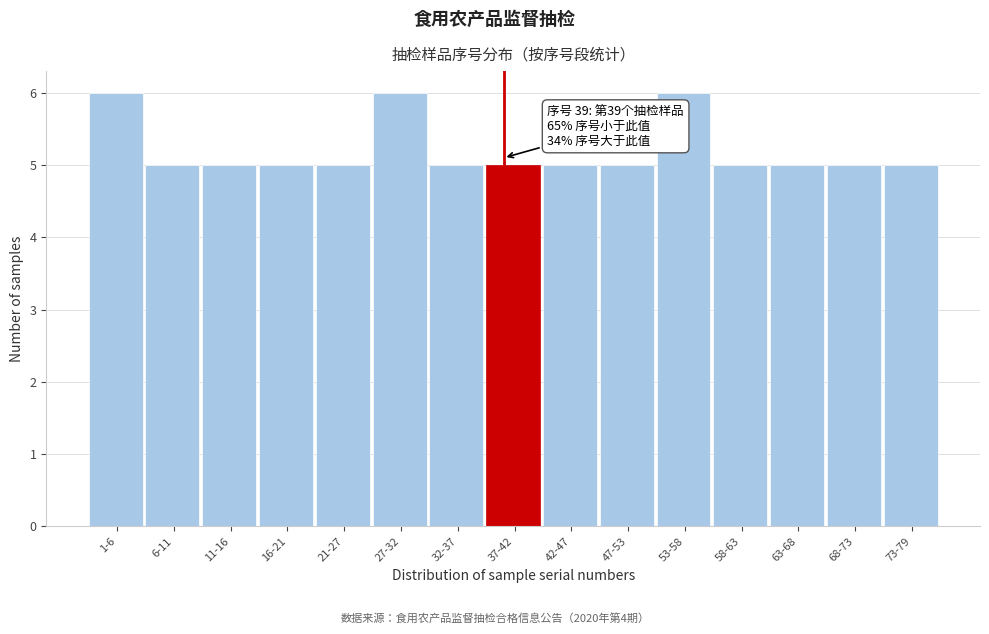

Reading left to right, transcribe all the data shown in this chart.

1-6=6	6-11=5	11-16=5	16-21=5	21-27=5	27-32=6	32-37=5	37-42=5	42-47=5	47-53=5	53-58=6	58-63=5	63-68=5	68-73=5	73-79=5